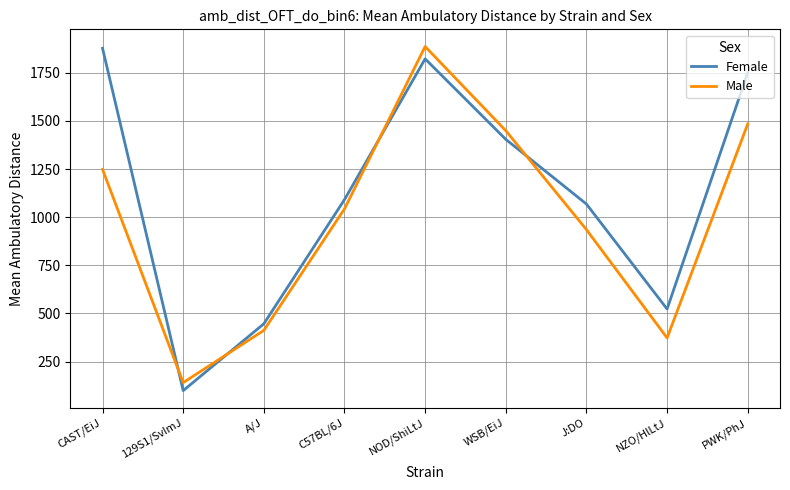

What is the average value of the Male series?

996.7